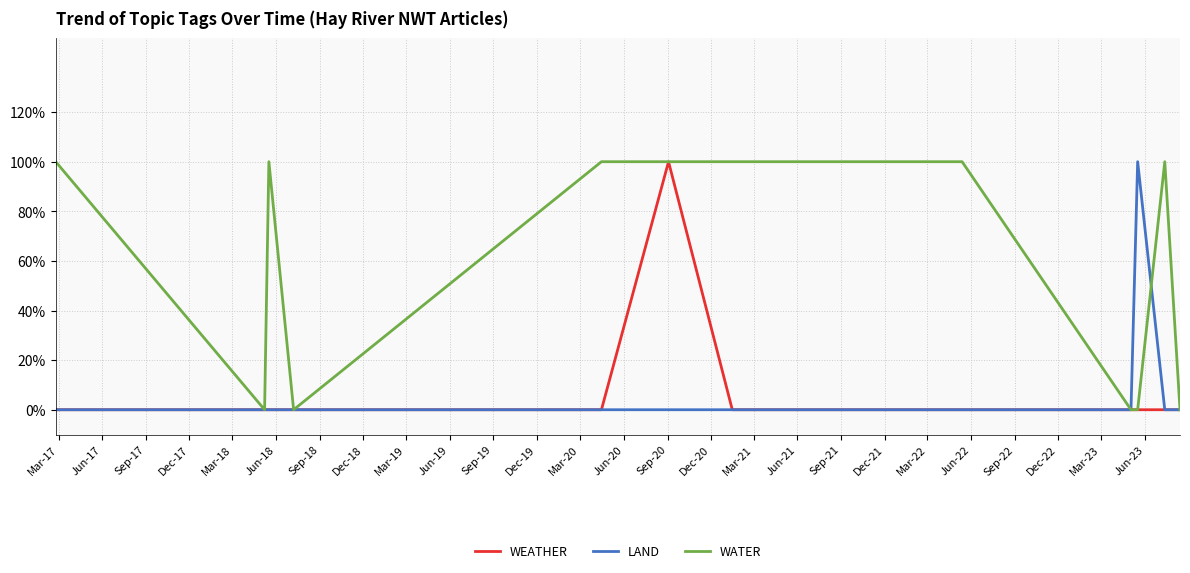

Reading left to right, what are all the values shown in this chart?

WEATHER: 0	0	0	0	0	1	0	0	0	0	0	0	0	0	0	0	0
LAND: 0	0	0	0	0	0	0	0	0	0	0	0	0	0	1	0	0
WATER: 1	0	1	0	1	1	1	1	1	1	1	1	1	0	0	1	0